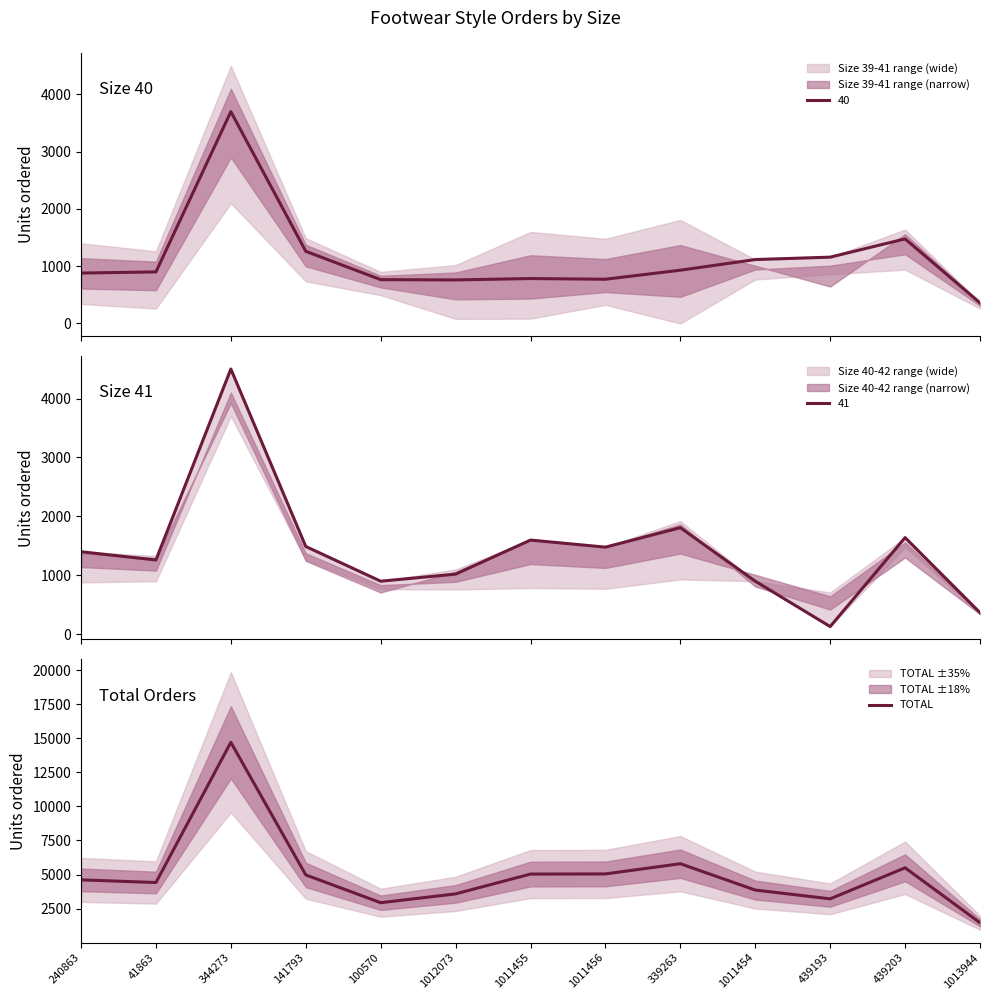

Where is the data nearest to the value 8082?

339263